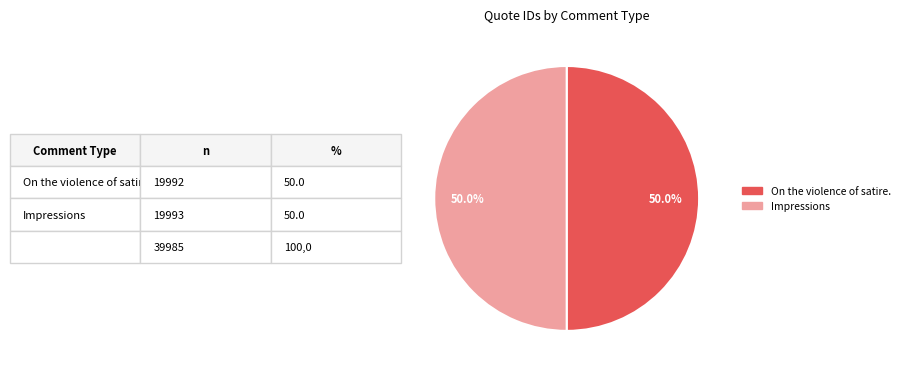

What is the ratio of the value at On the violence of satire. to the value at Impressions?

1.0